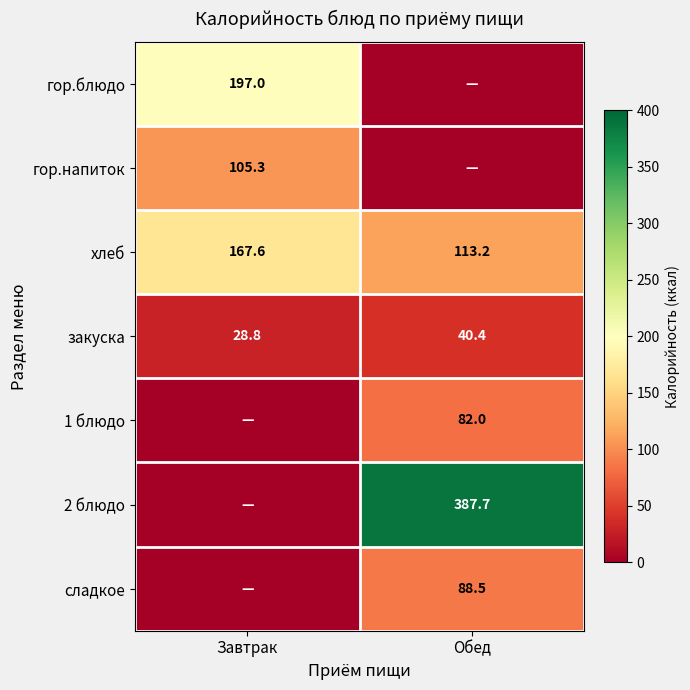

At which category is the sum across all series the highest?

Обед